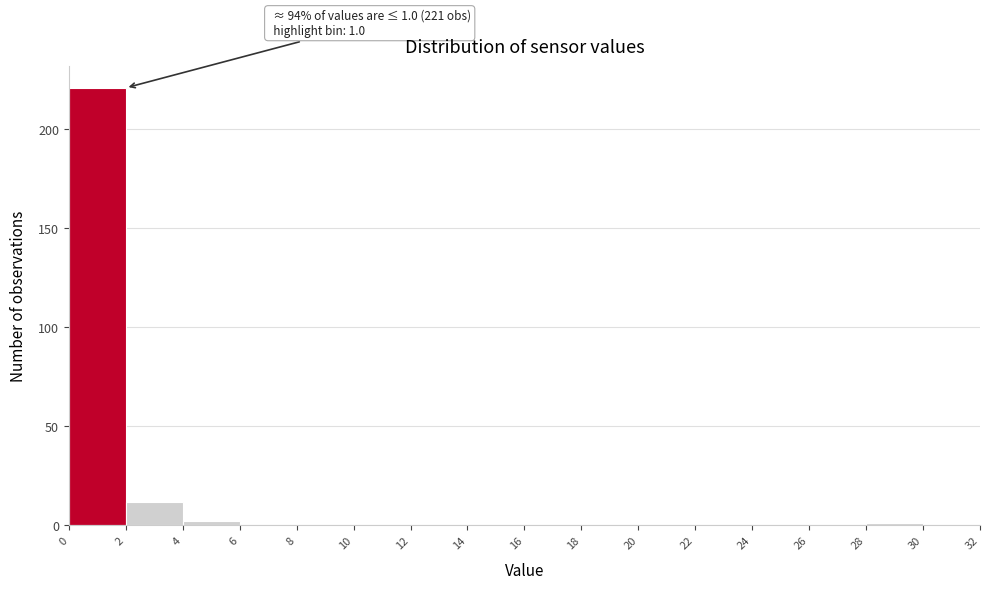

Which range on the x-axis has the tallest bar?

0 to 2